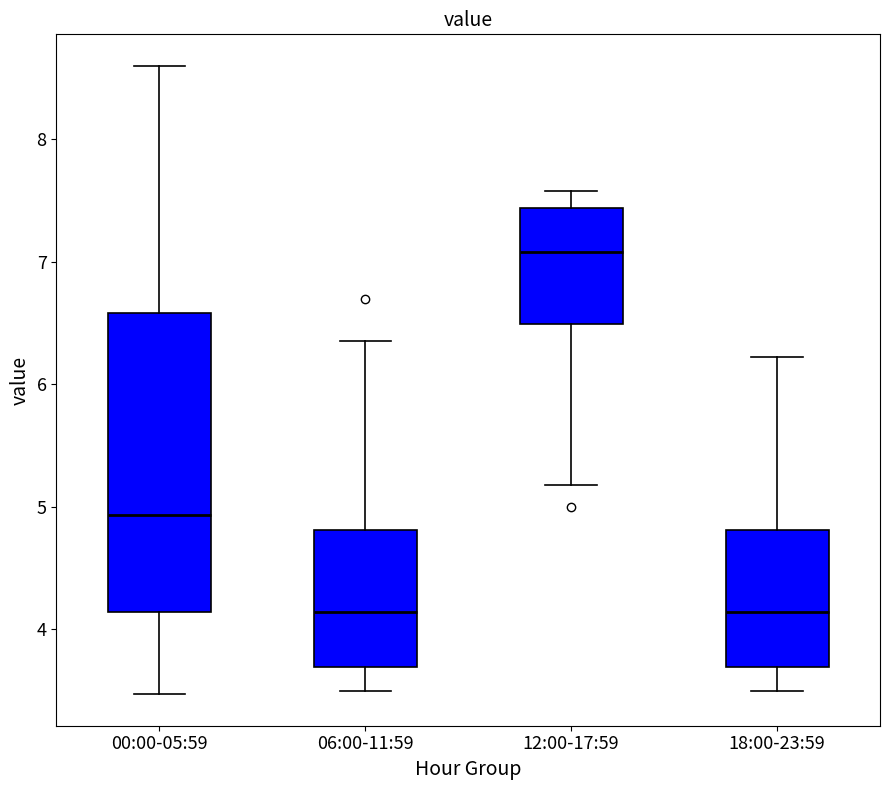

Reading left to right, transcribe this box plot: for each box, give where its median line is, the range the box spans, and where its two whiskers end, as read against the y-axis. The values are not printed on the chart, so give them approximately, as read against the axis.

00:00-05:59: median 4.9, box 4.1 to 6.6, whiskers 3.5 to 8.6
06:00-11:59: median 4.1, box 3.7 to 4.8, whiskers 3.5 to 6.4
12:00-17:59: median 7.1, box 6.5 to 7.4, whiskers 5.2 to 7.6
18:00-23:59: median 4.1, box 3.7 to 4.8, whiskers 3.5 to 6.2